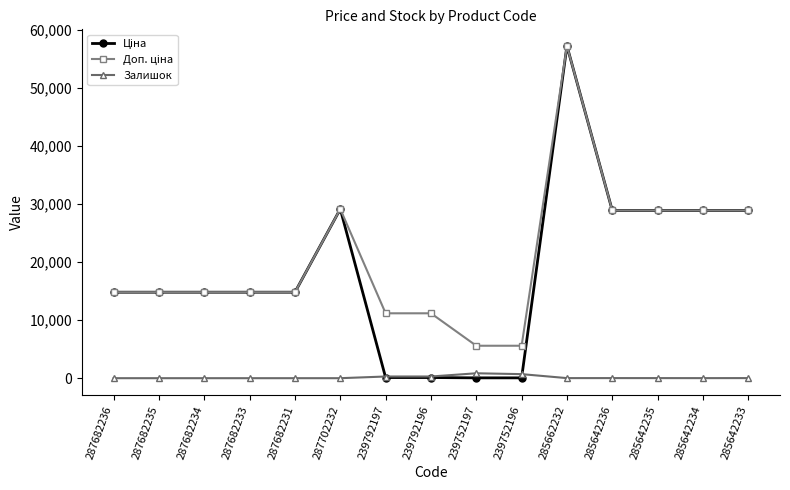

What is the greatest value displayed?

57258.0